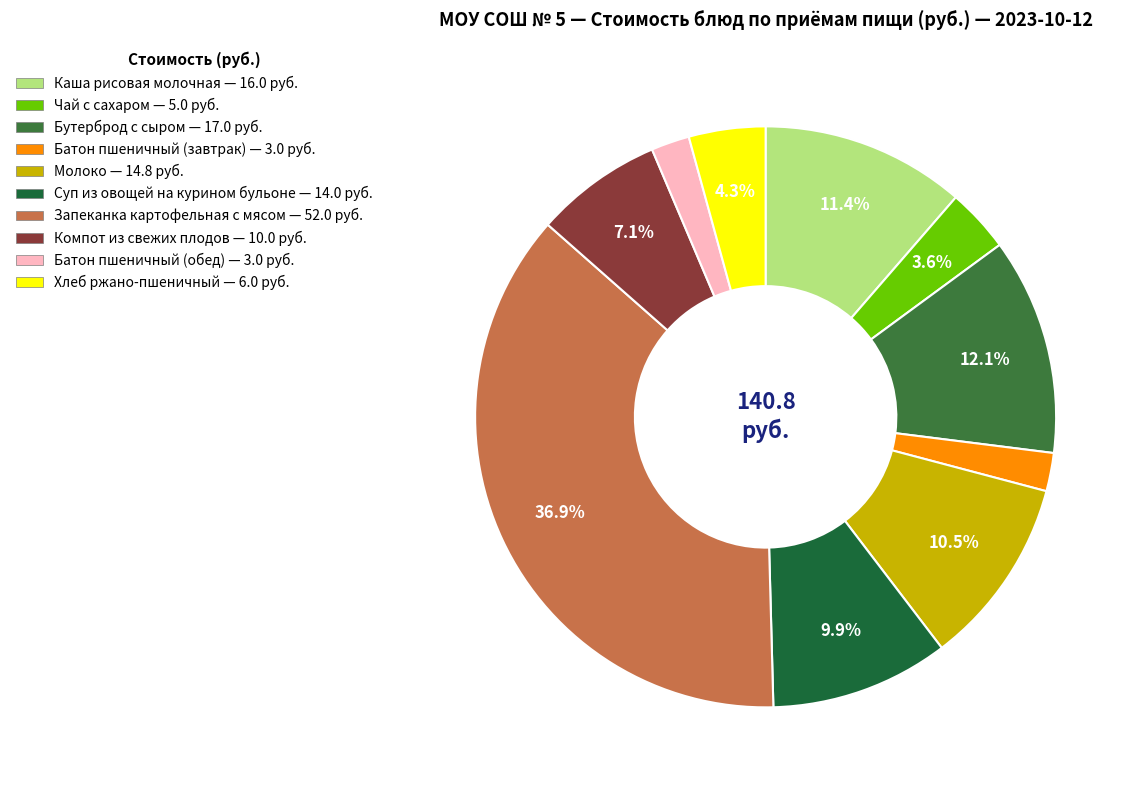

Approximately how many times larger is the value at Чай с сахаром compared to Батон пшеничный (обед)?

1.7